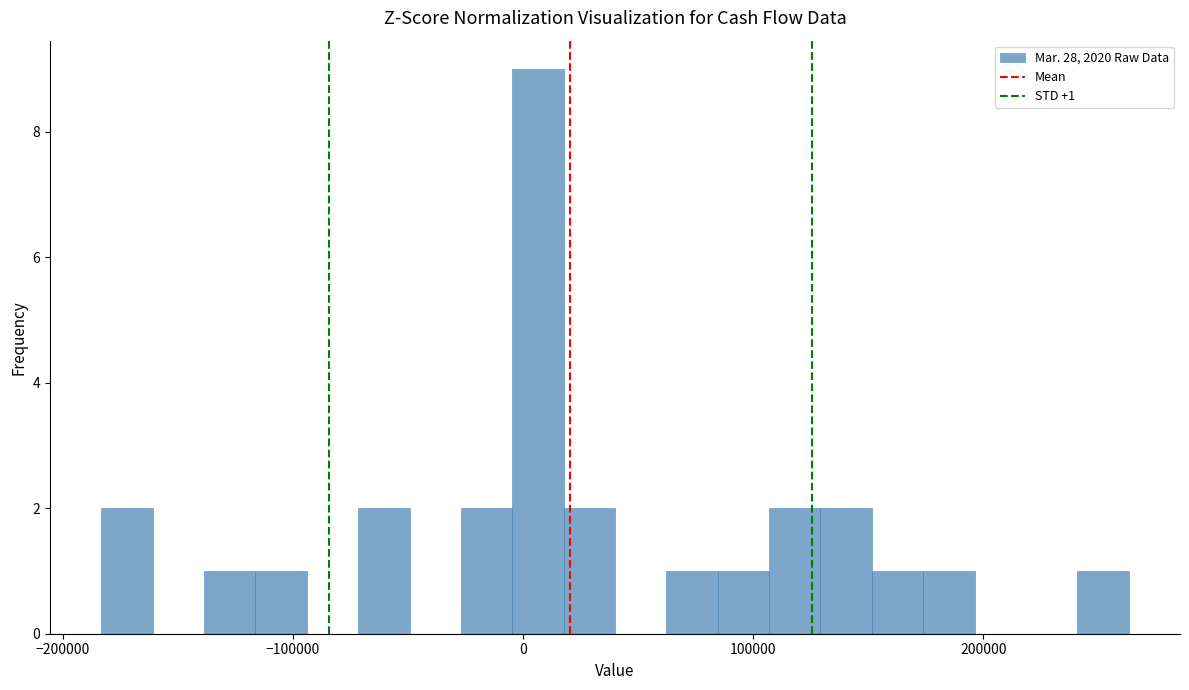

Around what value on the x-axis is the tallest bar? Give the approximate position of its centre, as read against the axis.

10000